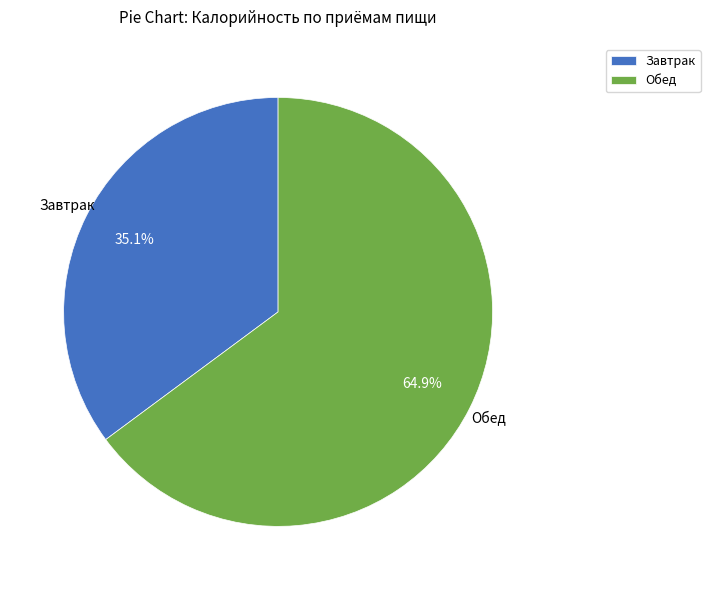

How many slices are in this pie chart?

2